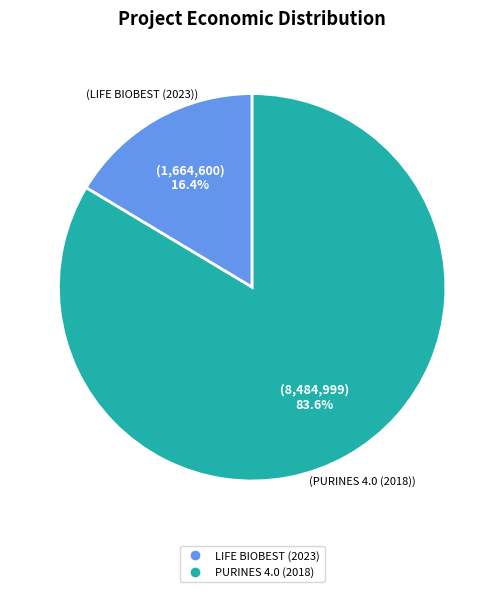

The PURINES 4.0 (2018) slice represents 89% of the pie. True or false?

False